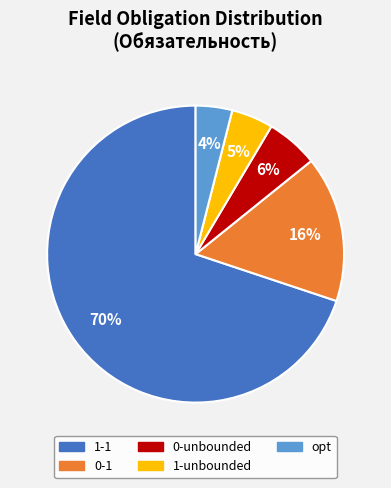

To the nearest percent, what is the average slice percentage?

20%